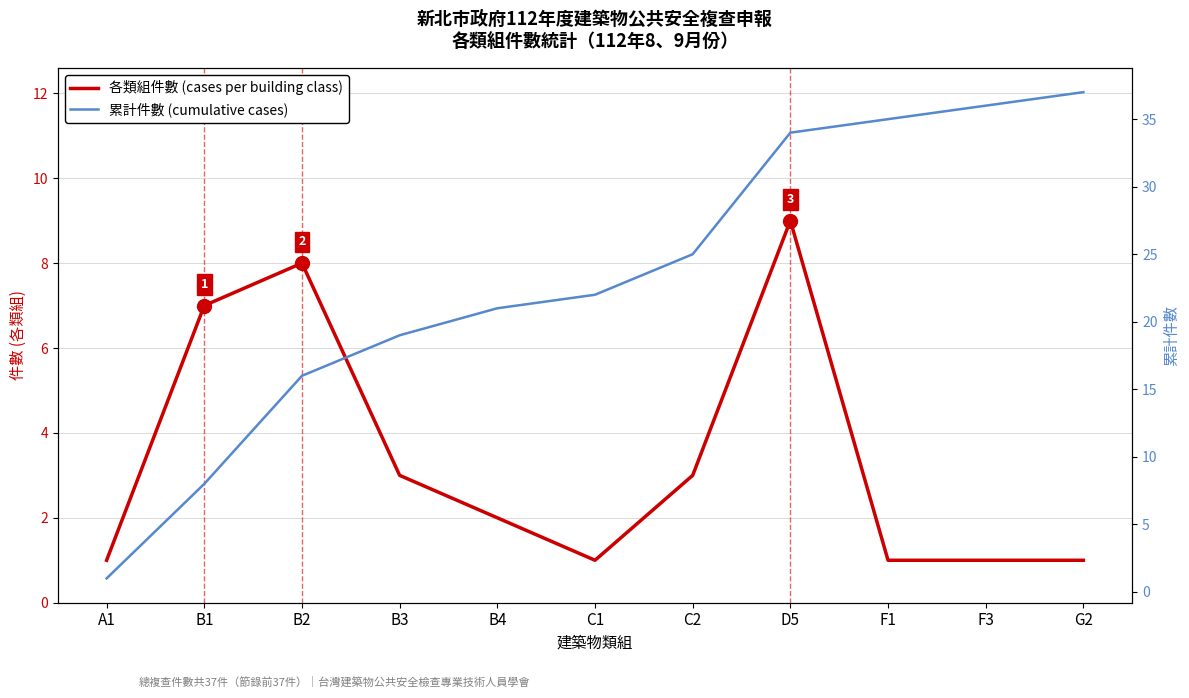

Is this an area chart (filled region under the line)?

No